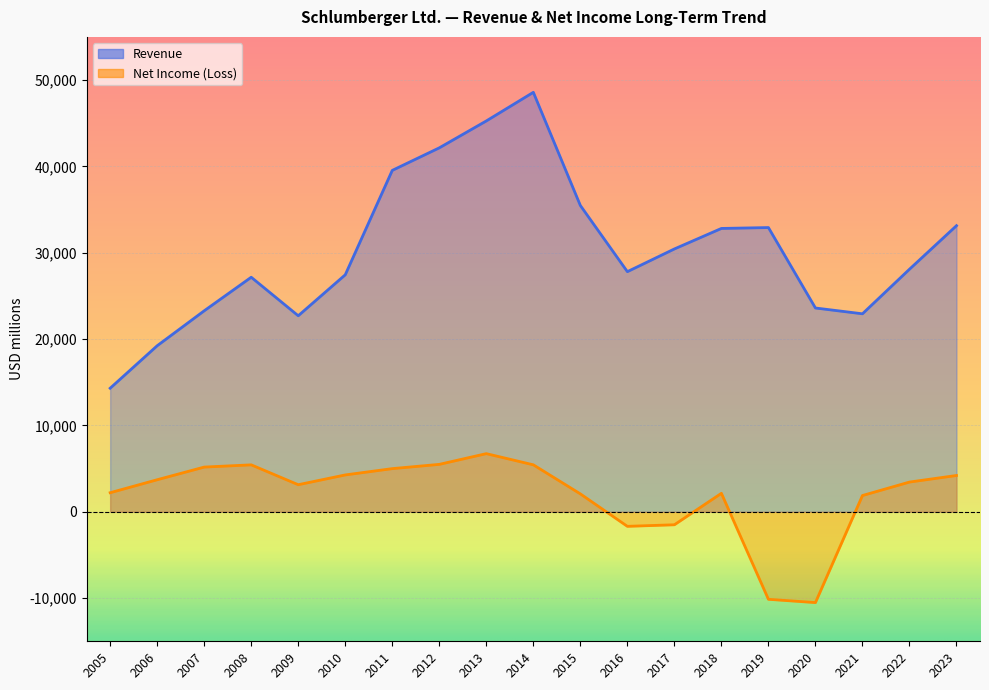

What is the average value of the Net Income (Loss) series?

1920